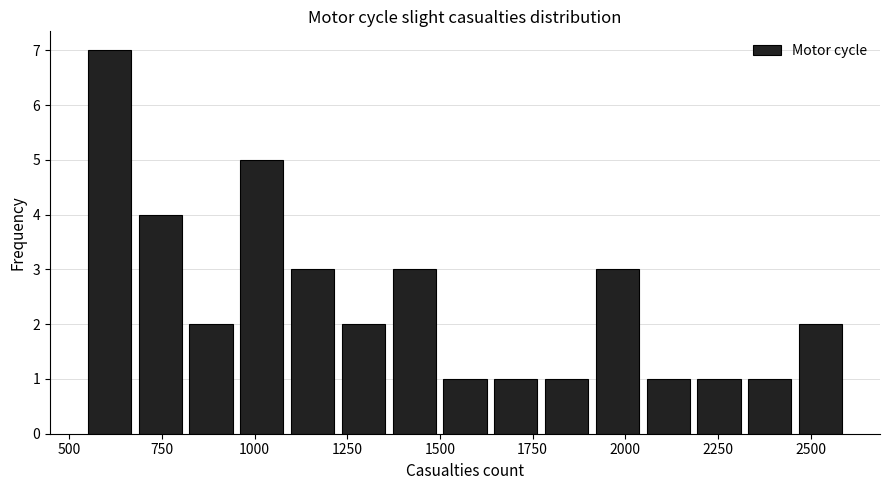

Read against the x-axis, roughly where is the centre of the tallest bar?

600